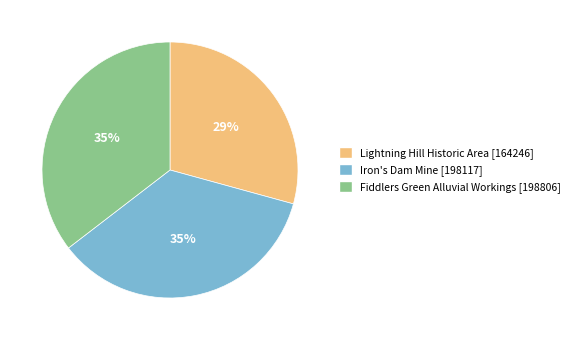

To the nearest percent, what is the difference between the largest and smallest slice percentages?

6%